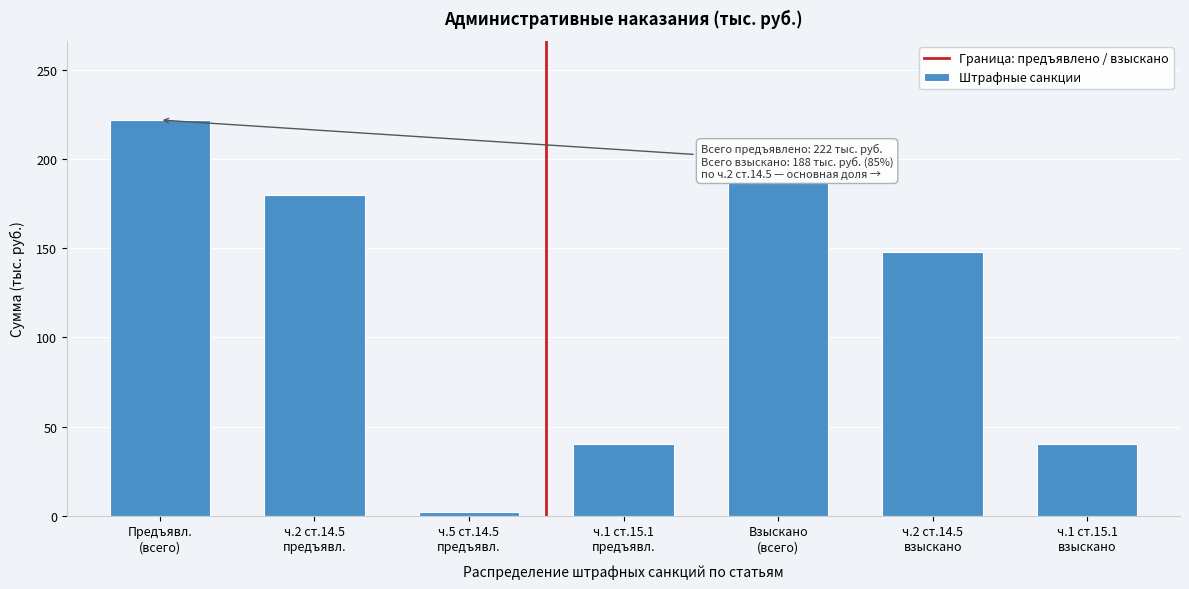

Reading left to right, extract all data points from this chart.

222	180	2	40	188	148	40